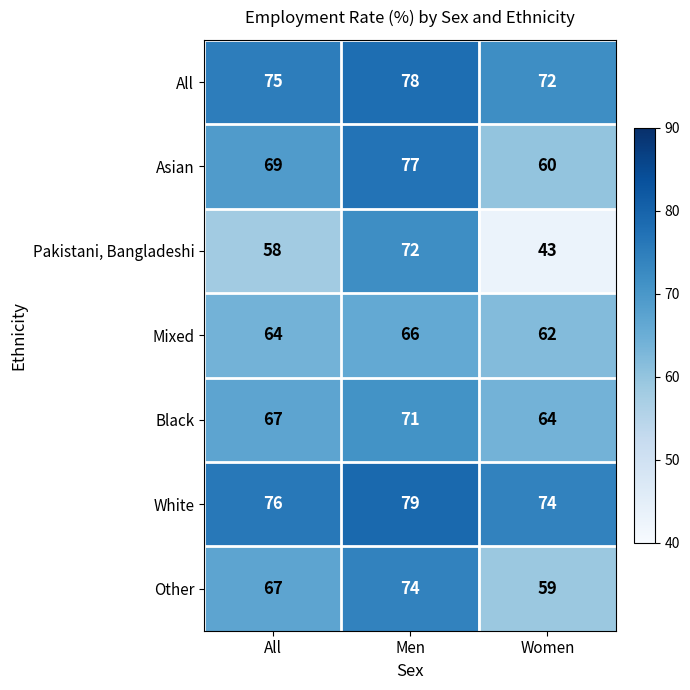

Which series has the widest spread of values?

Pakistani, Bangladeshi